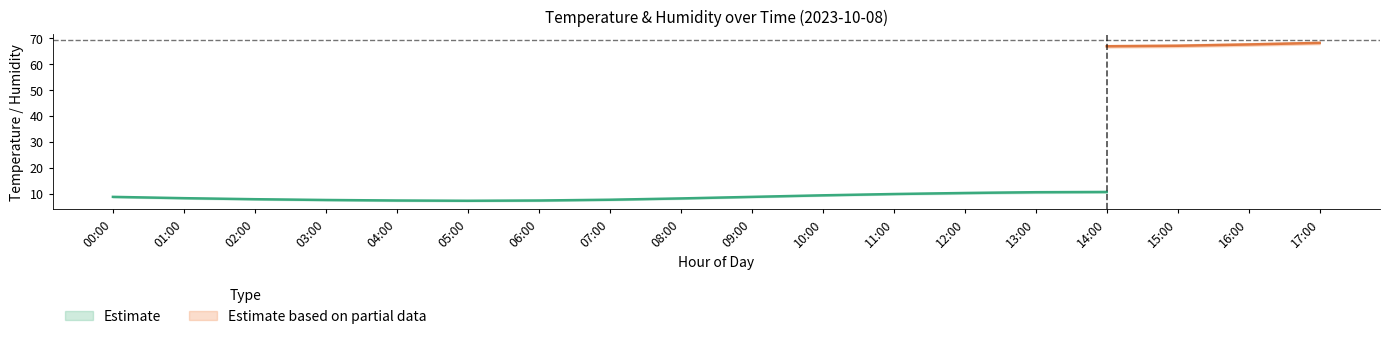

Is this an area chart (filled region under the line)?

No